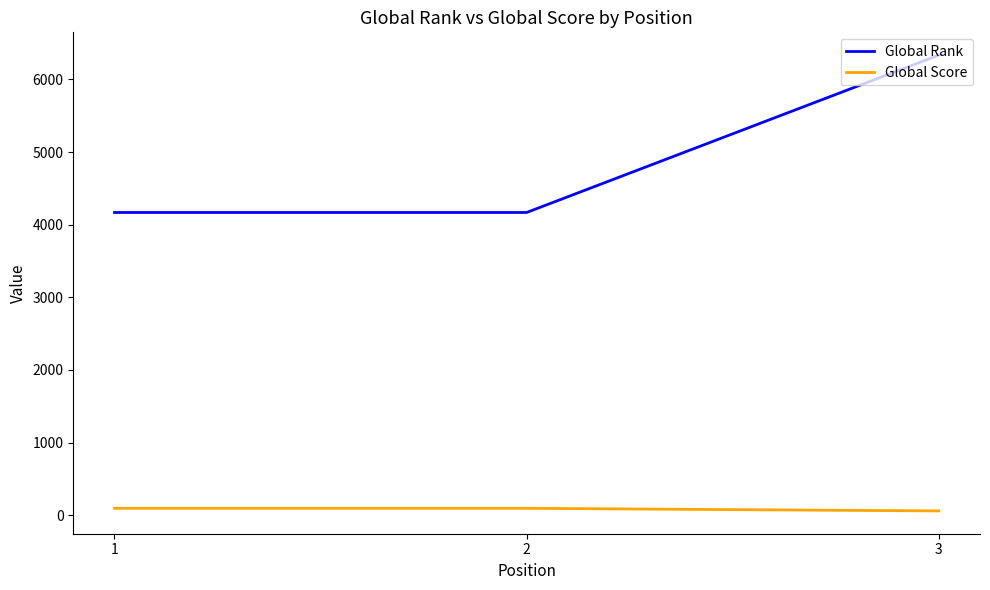

Is the value of Global Rank at 1 greater than the value of Global Score at 1?

Yes